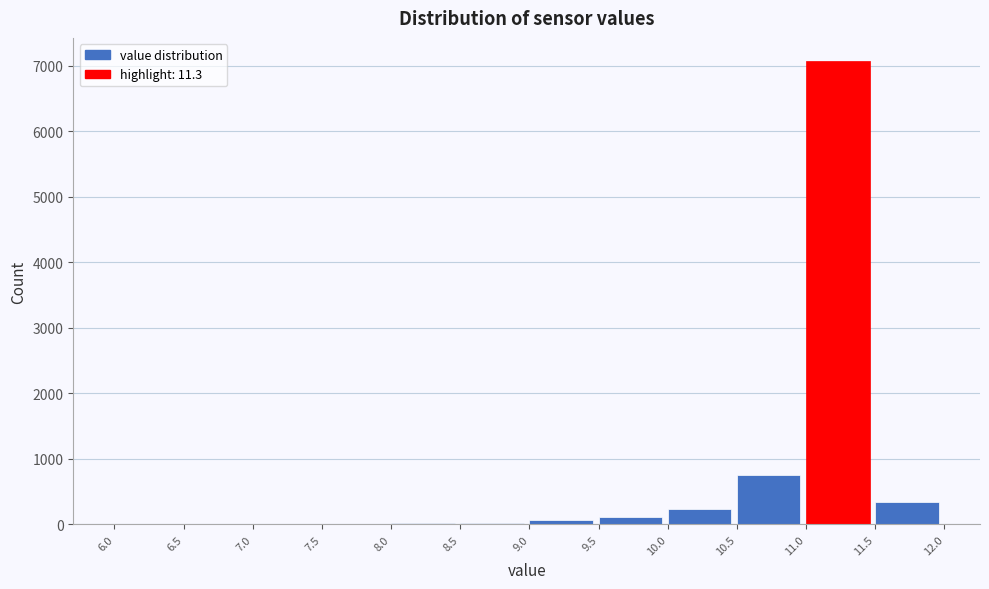

How tall is the bar that spans 11.5 to 12.0 on the x-axis? The values are not printed on the chart, so give them approximately, as read against the axis.

300